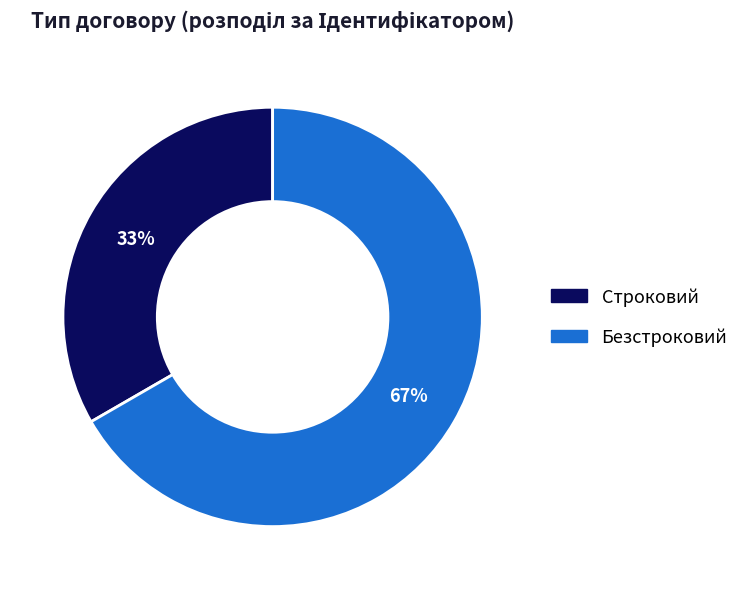

To the nearest percent, what percentage of the pie is Строковий?

33%